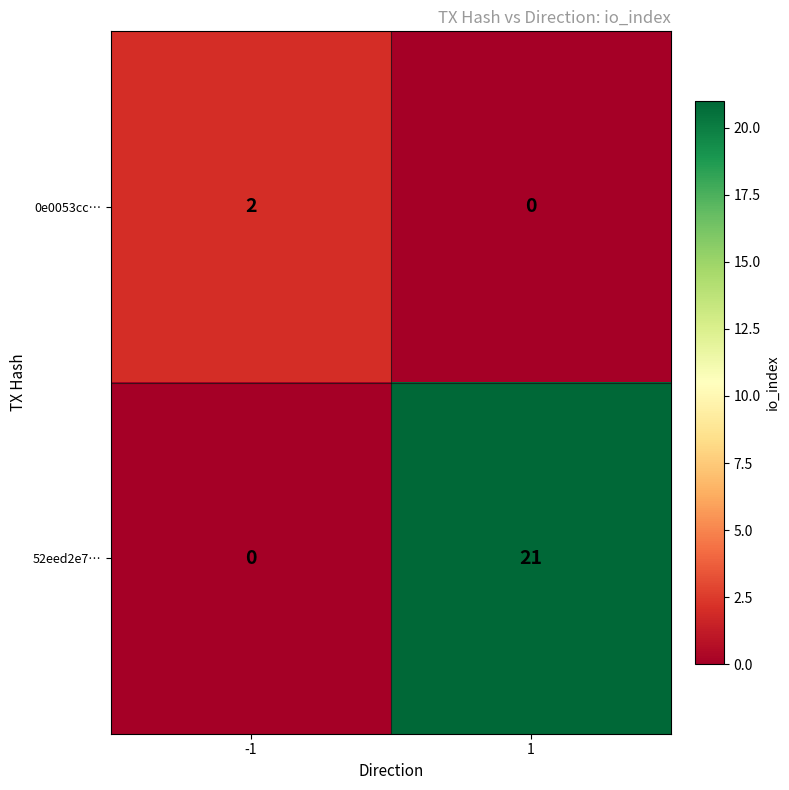

What is the sum of the 52eed2e7… values at -1 and 1?

21